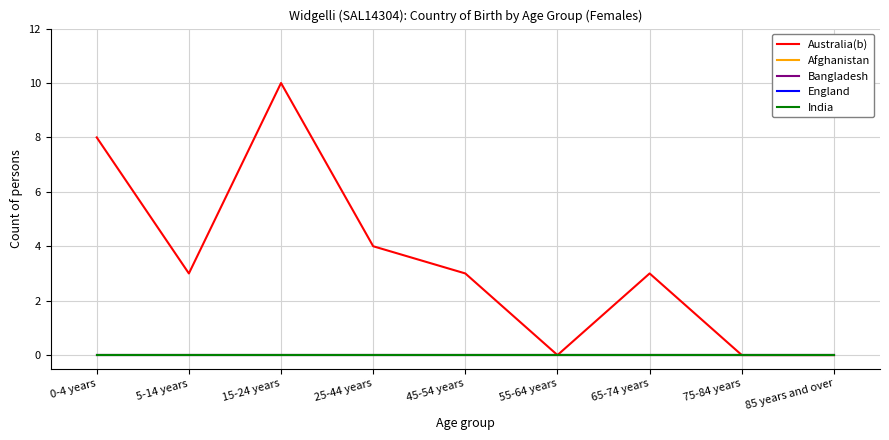

Where is Australia(b) nearest to the value 5?

25-44 years